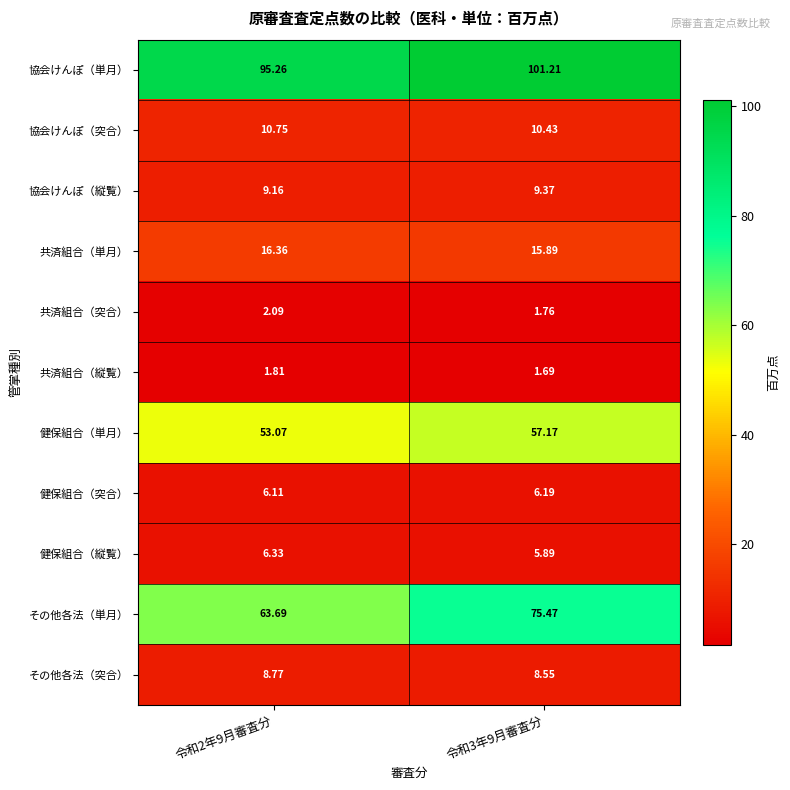

Which series has the widest spread of values?

その他各法（単月）